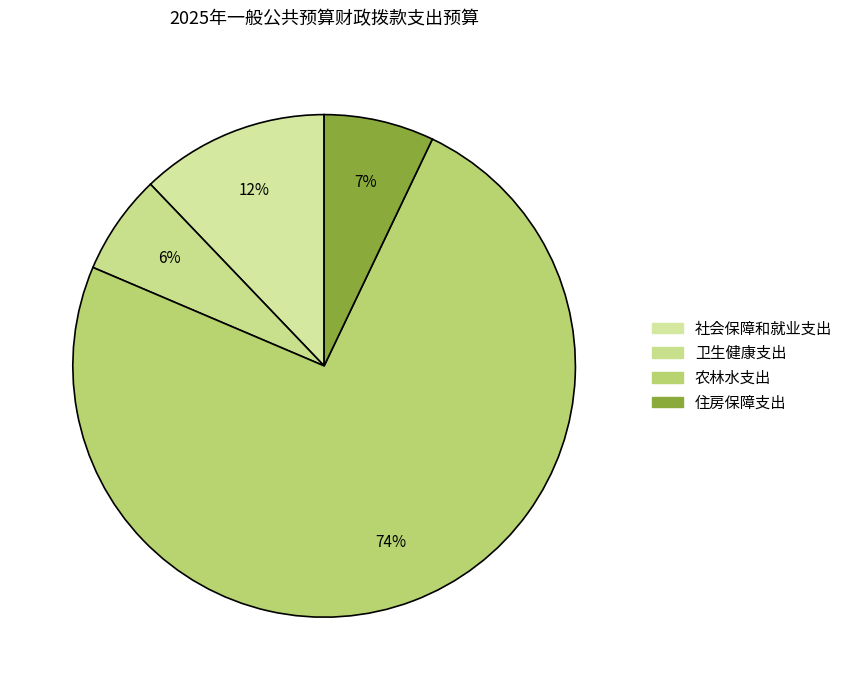

Between 卫生健康支出 and 社会保障和就业支出, which is larger?

社会保障和就业支出